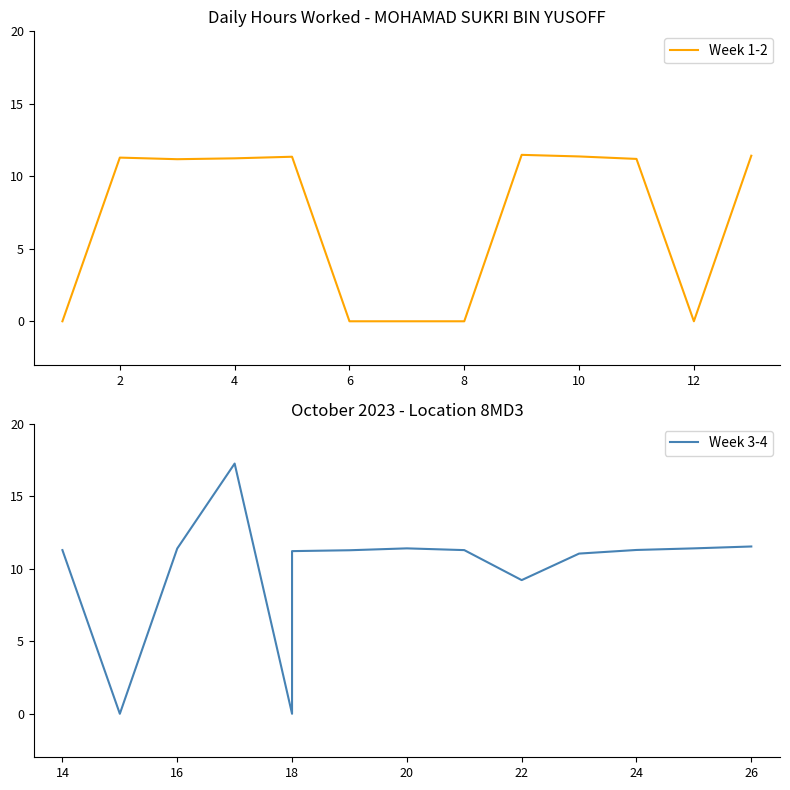

The value at 14 is 11.3. True or false?

True